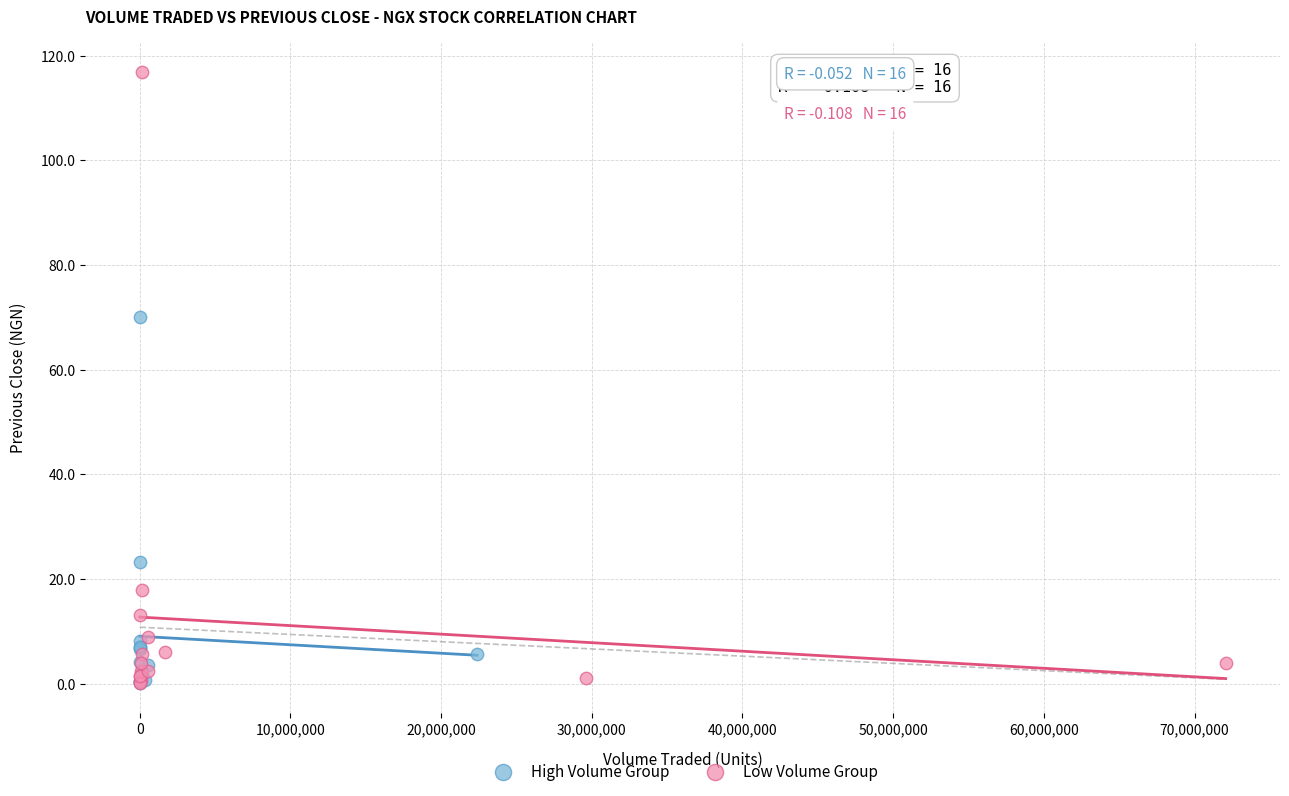

Which series contains the highest Y value?

Low Volume Group